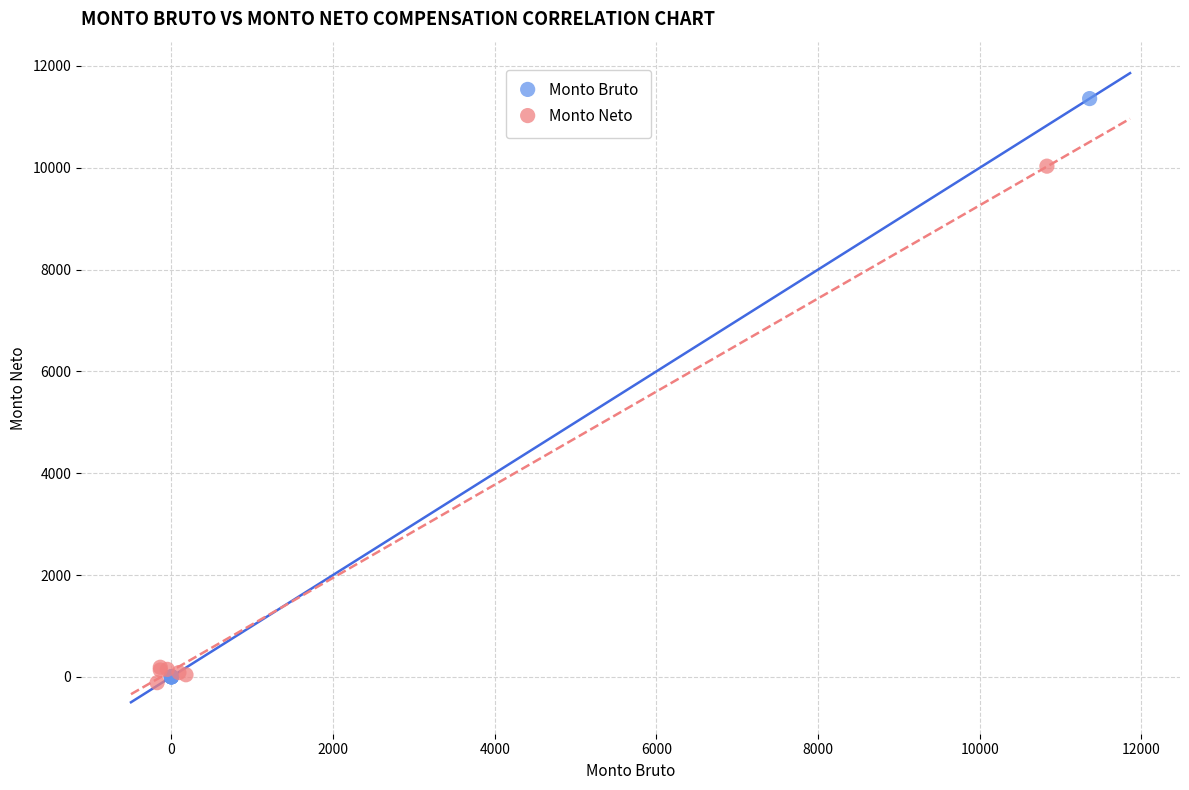

Which series has the widest spread of Y values?

Monto Bruto